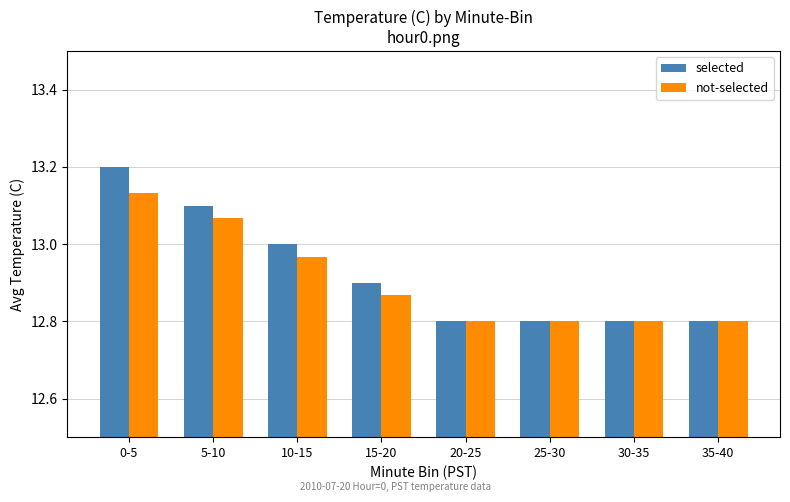

The value of selected at 0-5 is 18.9. True or false?

False